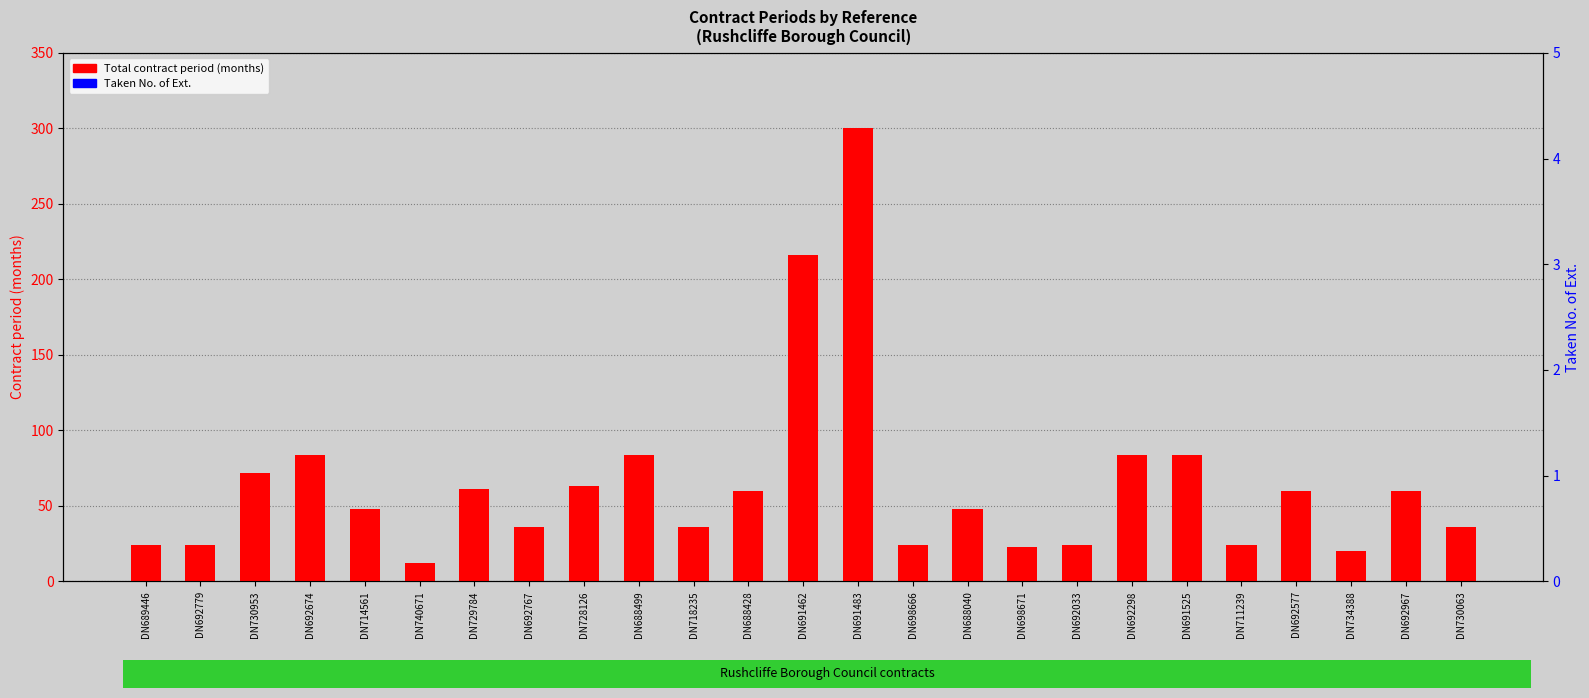

Rank the categories by Total contract period (months) value from lowest to highest.

DN740671, DN734388, DN698671, DN689446, DN692779, DN698666, DN692033, DN711239, DN692767, DN718235, DN730063, DN714561, DN688040, DN688428, DN692577, DN692967, DN729784, DN728126, DN730953, DN692674, DN688499, DN692298, DN691525, DN691462, DN691483